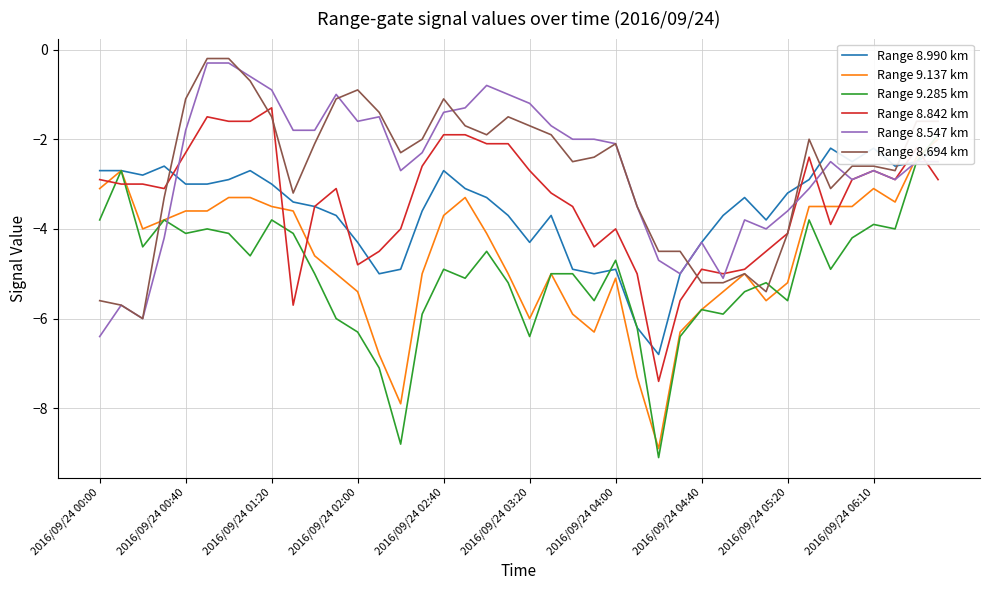

What are all the series names shown in the legend?

Range 8.990 km, Range 9.137 km, Range 9.285 km, Range 8.842 km, Range 8.547 km, Range 8.694 km